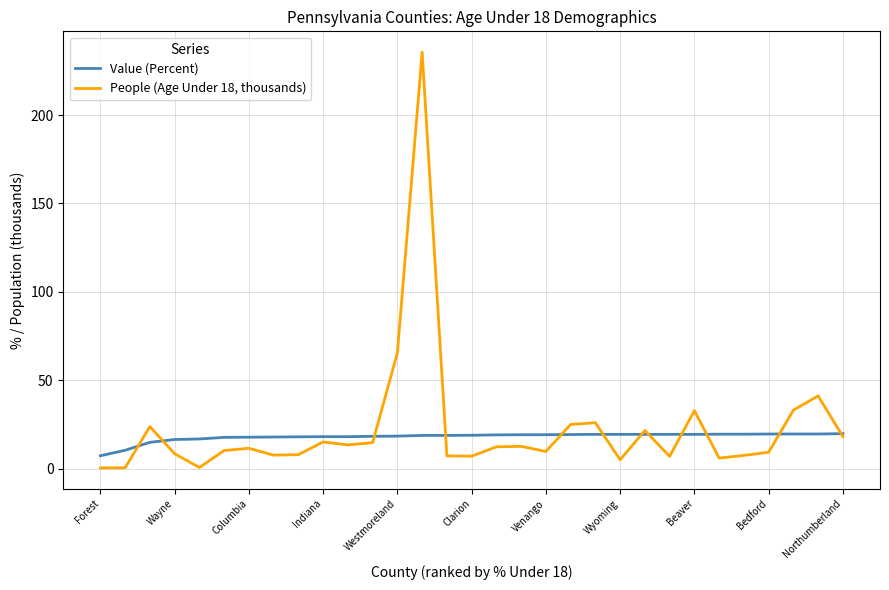

What is the average value of the Value (Percent) series?

18.1